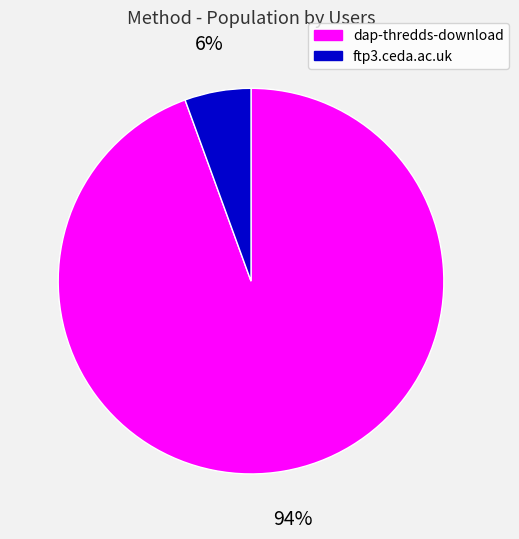

Do dap-thredds-download and ftp3.ceda.ac.uk together represent more than half of the pie?

Yes